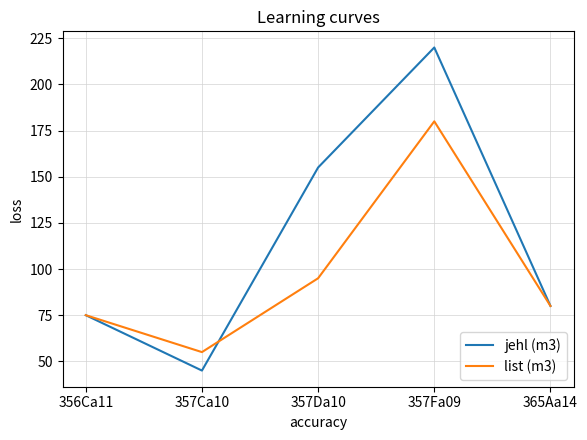

The list (m3) series shows 65 at 357Da10. True or false?

False